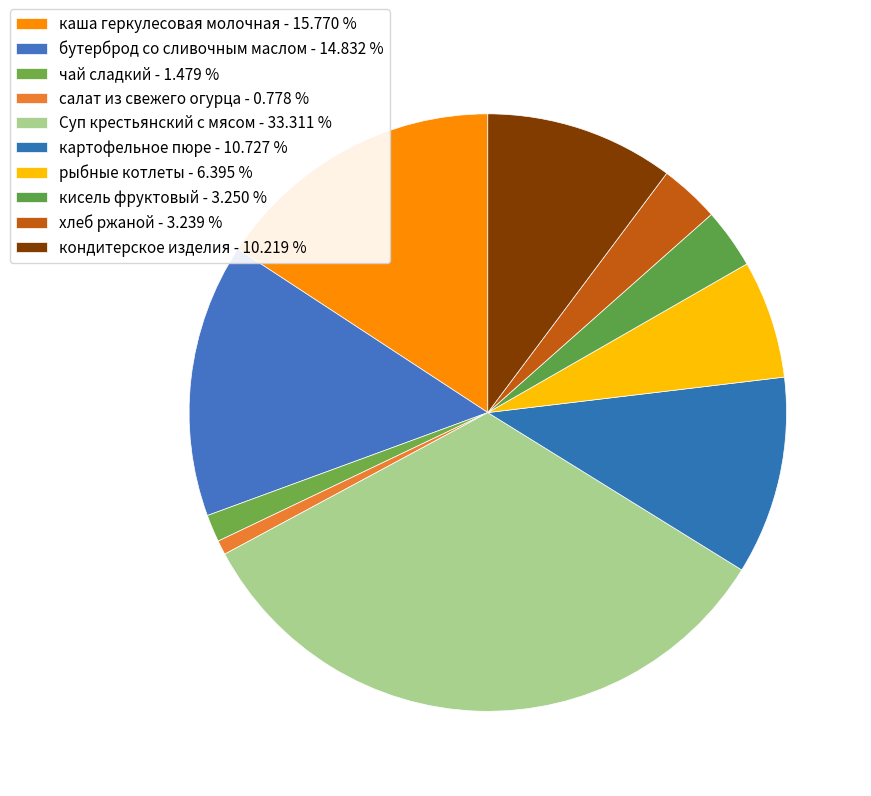

Combined, what portion of the pie is картофельное пюре and рыбные котлеты?

17.1%